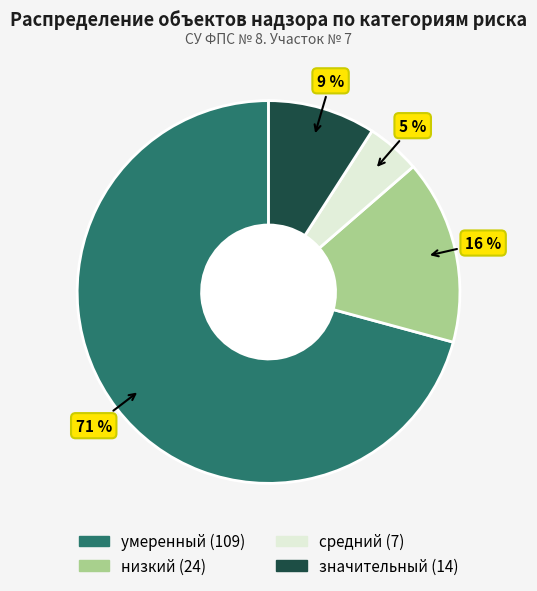

To the nearest percent, what percentage of the pie is средний?

5%